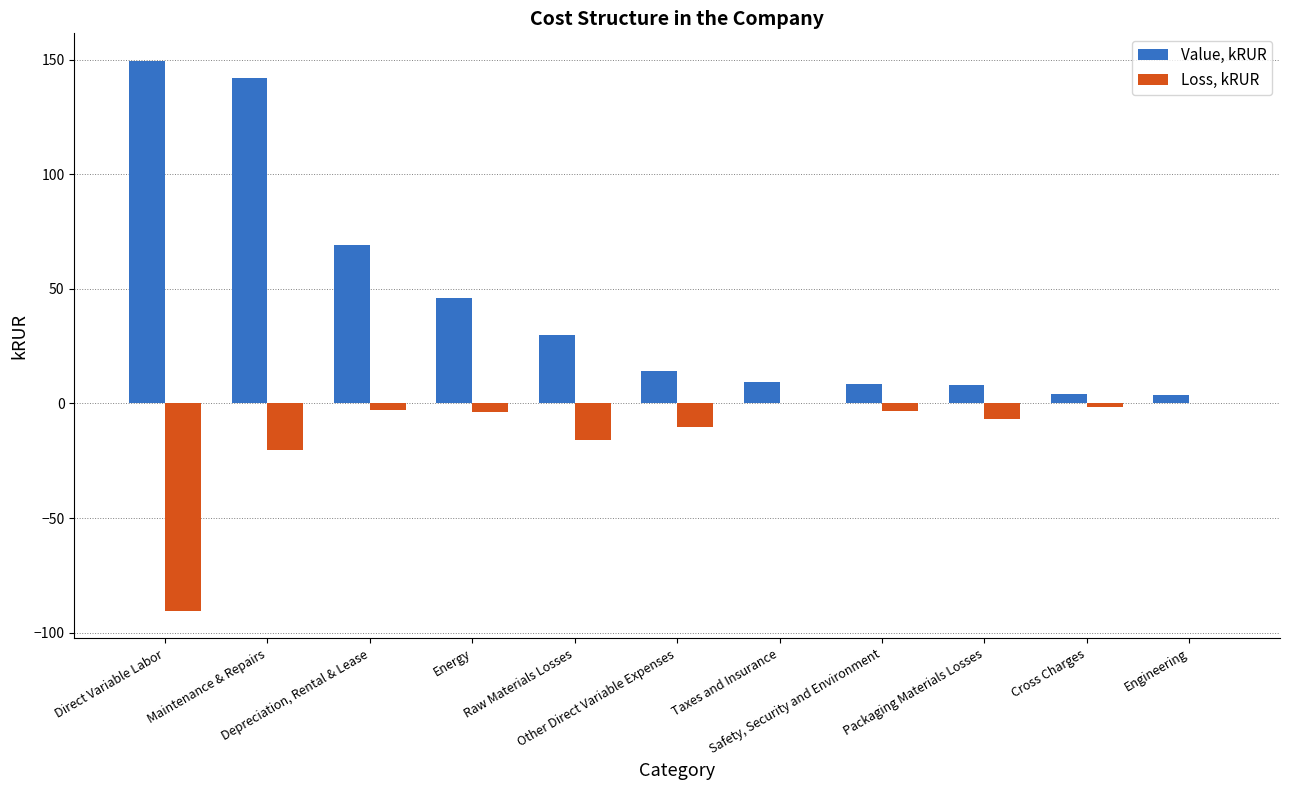

What is the sum of all Loss, kRUR values?

-155.2